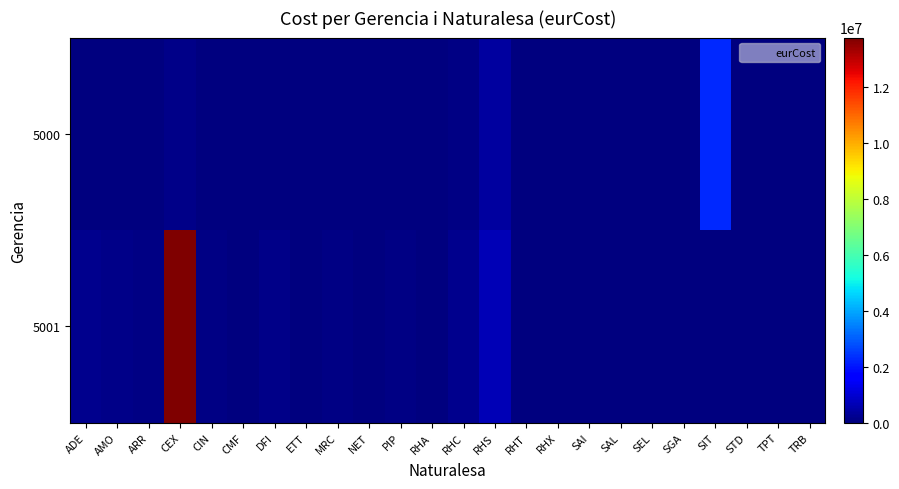

At how many categories does at least one series exceed 7475186?

1